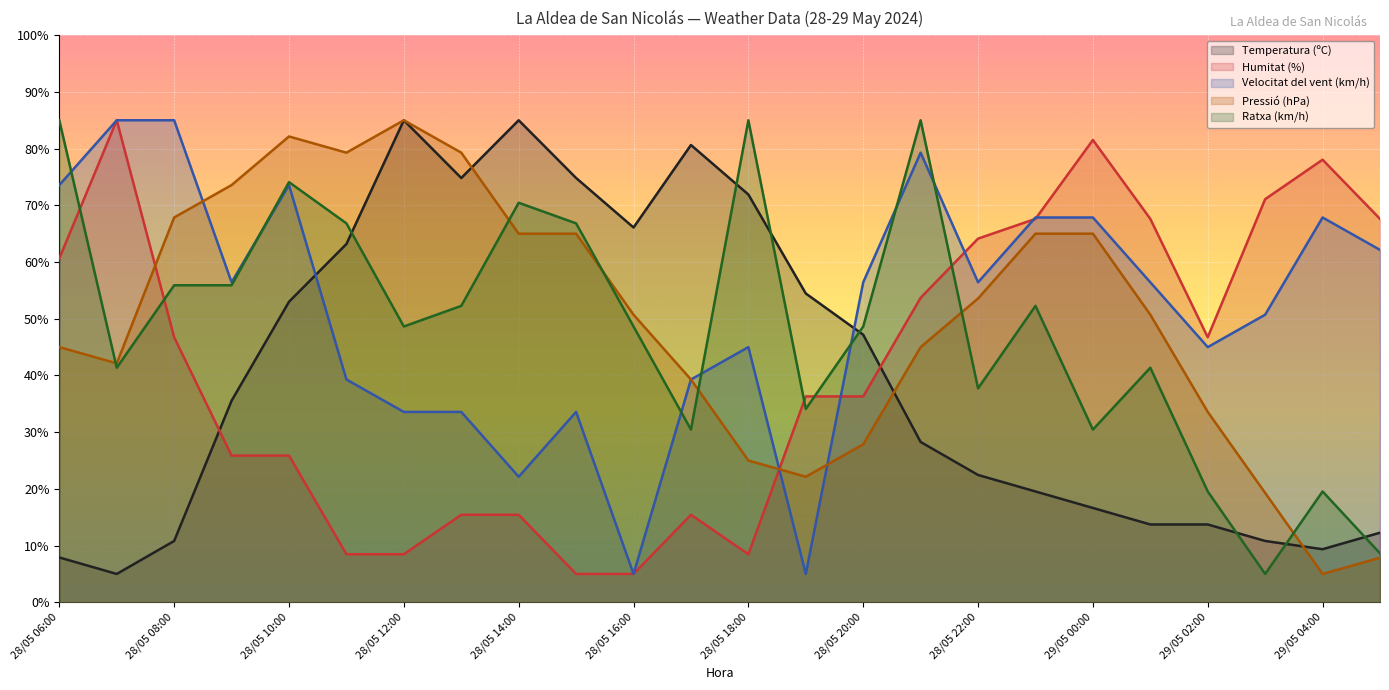

What is the maximum value shown in the chart?

85.0